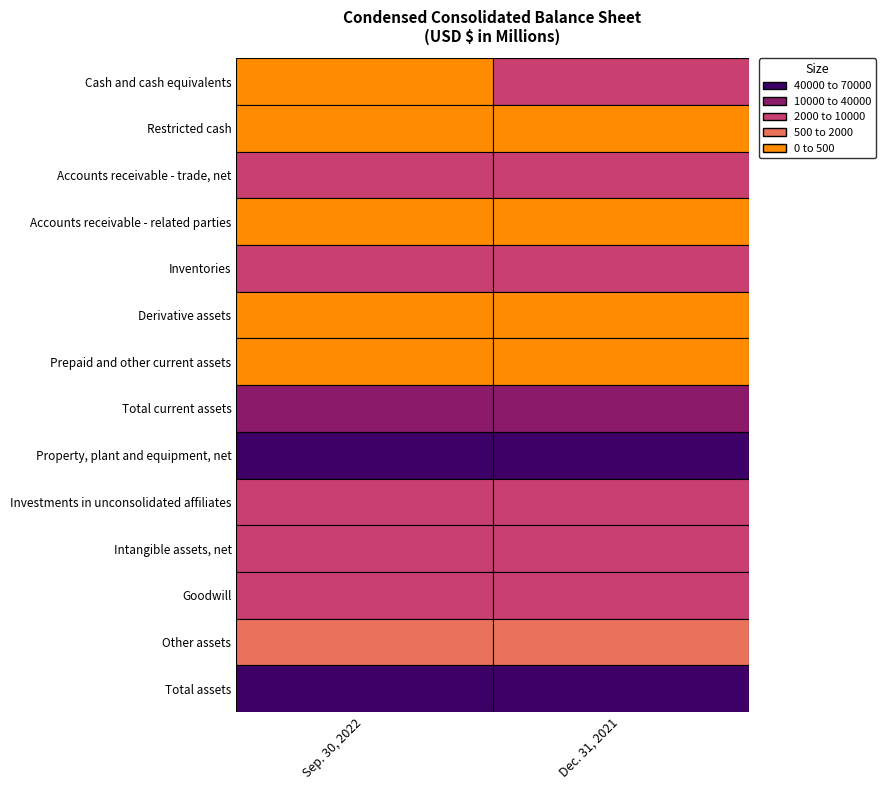

What is the difference between the maximum and minimum values in the Derivative assets series?

249